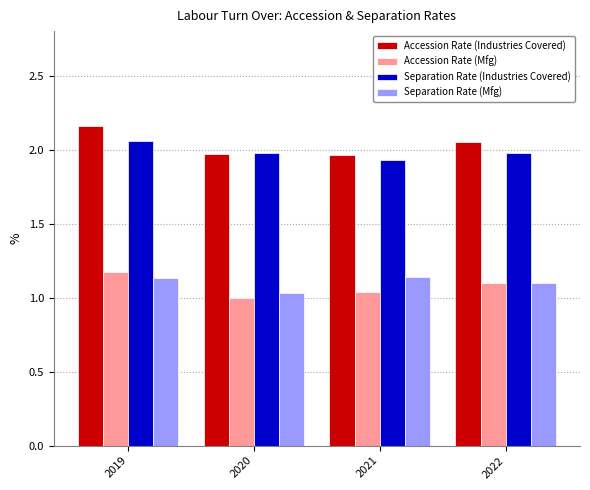

At which category does the chart reach its peak across all series?

2019